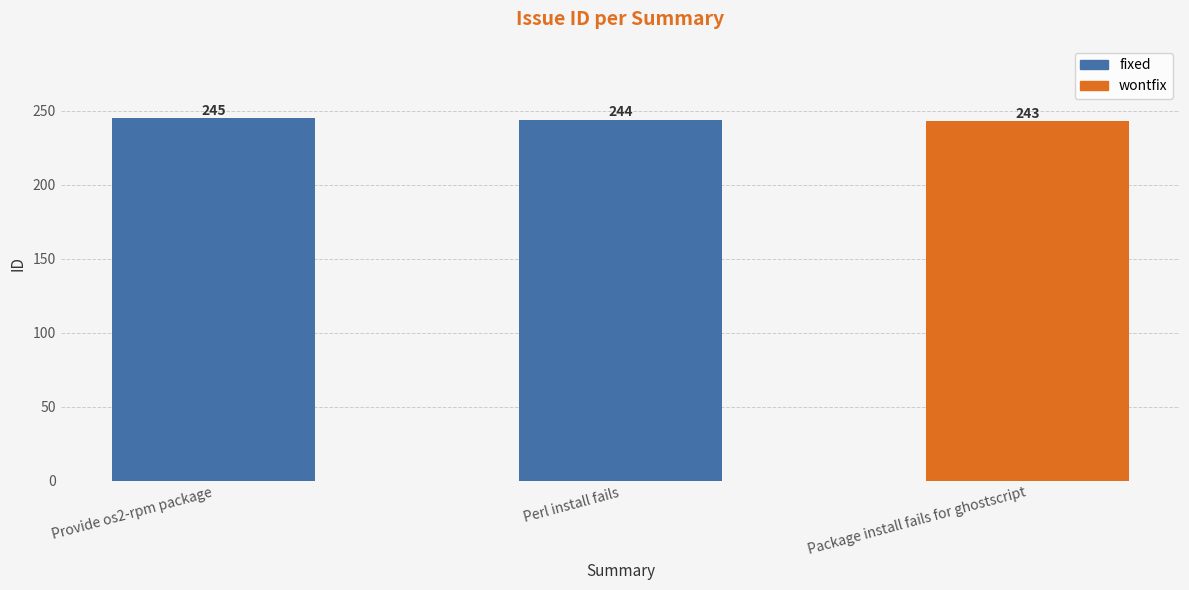

How many values are between 243 and 245?

3